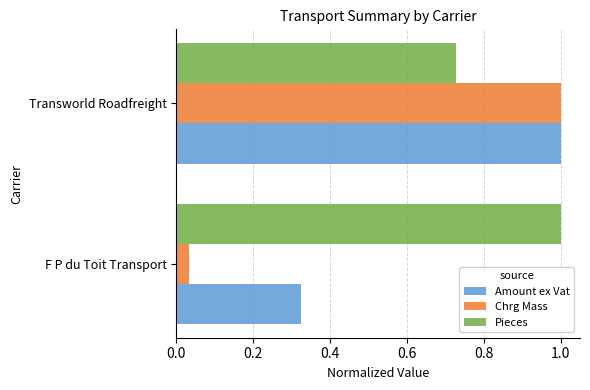

Between F P du Toit Transport and Transworld Roadfreight, which series saw the biggest shift?

Chrg Mass